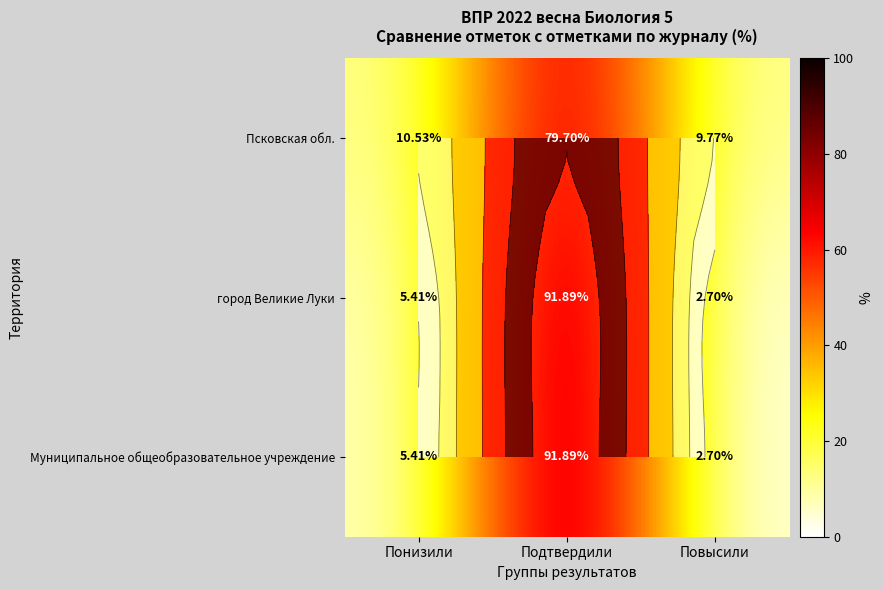

Is it true that Псковская обл. equals 9.8 at Повысили?

True